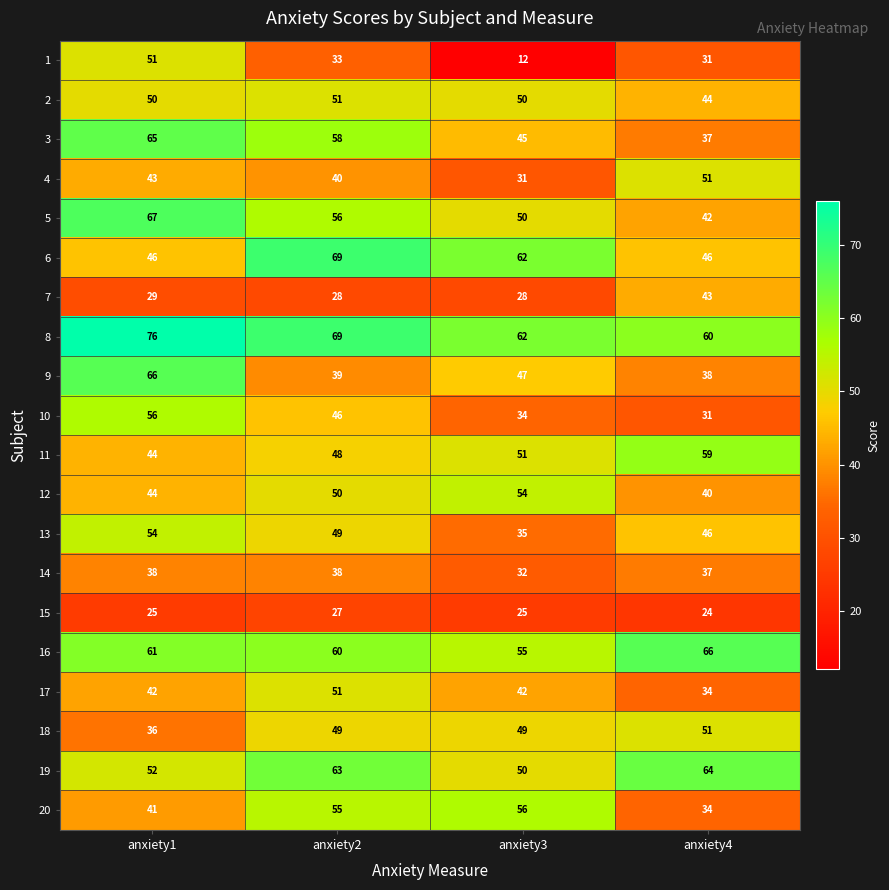

Which series has the largest total across all categories?

8